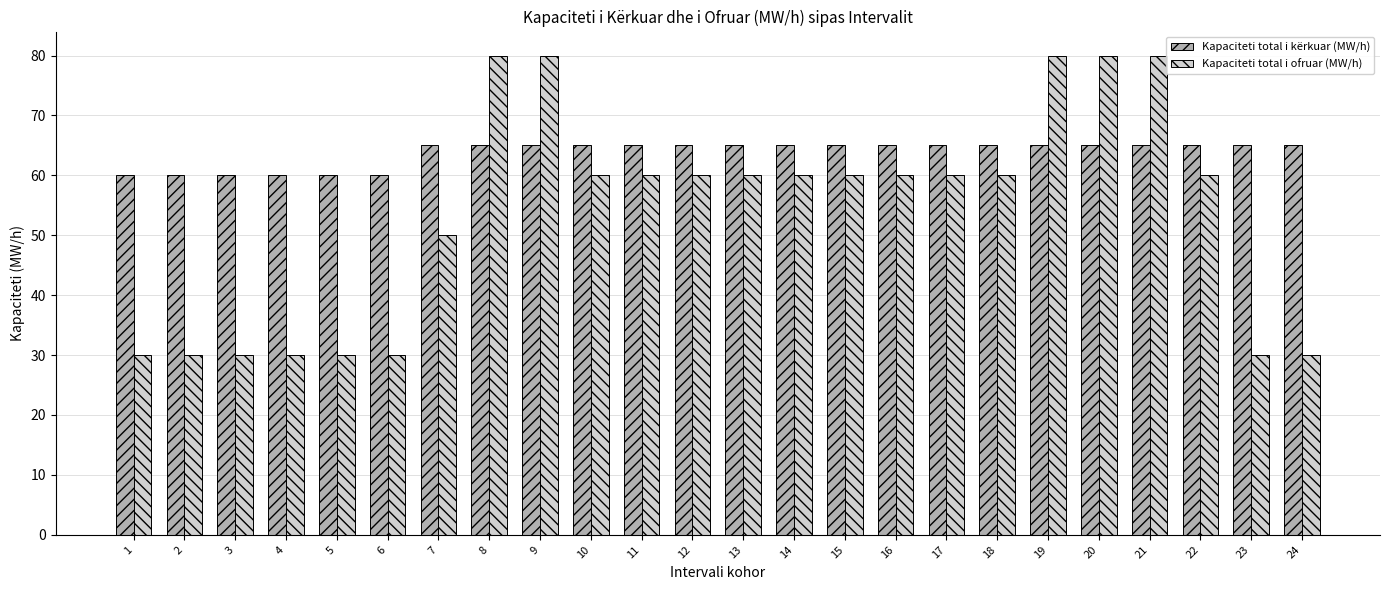

The Kapaciteti total i ofruar (MW/h) series shows 60 at 22. True or false?

True